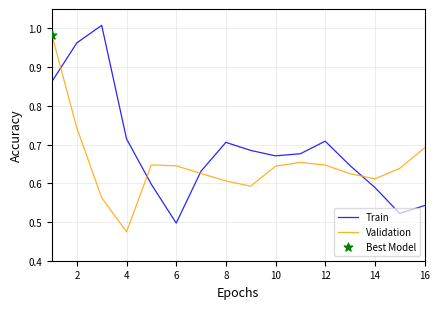

List the series in order of their peak value, highest first.

Train, Validation